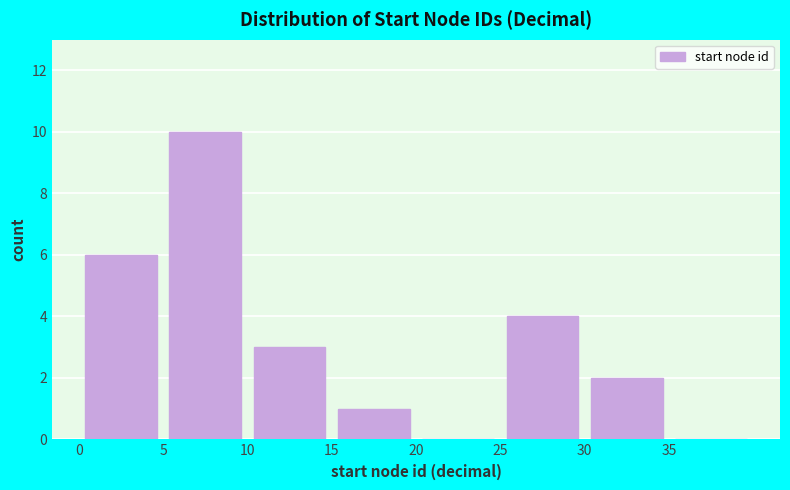

Which range on the x-axis has the tallest bar?

5 to 10